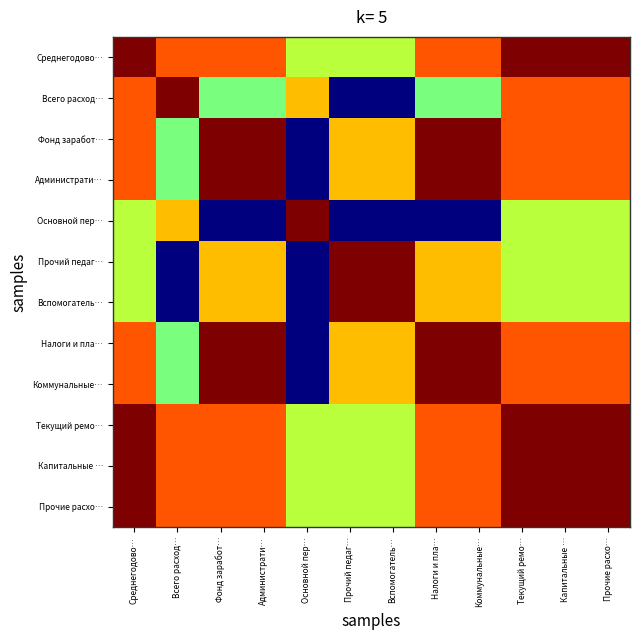

Reading left to right, extract all data points from this chart.

Среднегодово…: Среднегодово…=1.0	Всего расход…=0.8	Фонд заработ…=0.8	Администрати…=0.8	Основной пер…=0.6	Прочий педаг…=0.6	Вспомогатель…=0.6	Налоги и пла…=0.8	Коммунальные…=0.8	Текущий ремо…=1.0	Капитальные …=1.0	Прочие расхо…=1.0
Всего расход…: Среднегодово…=0.8	Всего расход…=1.0	Фонд заработ…=0.5	Администрати…=0.5	Основной пер…=0.7	Прочий педаг…=0.0	Вспомогатель…=0.0	Налоги и пла…=0.5	Коммунальные…=0.5	Текущий ремо…=0.8	Капитальные …=0.8	Прочие расхо…=0.8
Фонд заработ…: Среднегодово…=0.8	Всего расход…=0.5	Фонд заработ…=1.0	Администрати…=1.0	Основной пер…=0.0	Прочий педаг…=0.7	Вспомогатель…=0.7	Налоги и пла…=1.0	Коммунальные…=1.0	Текущий ремо…=0.8	Капитальные …=0.8	Прочие расхо…=0.8
Администрати…: Среднегодово…=0.8	Всего расход…=0.5	Фонд заработ…=1.0	Администрати…=1.0	Основной пер…=0.0	Прочий педаг…=0.7	Вспомогатель…=0.7	Налоги и пла…=1.0	Коммунальные…=1.0	Текущий ремо…=0.8	Капитальные …=0.8	Прочие расхо…=0.8
Основной пер…: Среднегодово…=0.6	Всего расход…=0.7	Фонд заработ…=0.0	Администрати…=0.0	Основной пер…=1.0	Прочий педаг…=0.0	Вспомогатель…=0.0	Налоги и пла…=0.0	Коммунальные…=0.0	Текущий ремо…=0.6	Капитальные …=0.6	Прочие расхо…=0.6
Прочий педаг…: Среднегодово…=0.6	Всего расход…=0.0	Фонд заработ…=0.7	Администрати…=0.7	Основной пер…=0.0	Прочий педаг…=1.0	Вспомогатель…=1.0	Налоги и пла…=0.7	Коммунальные…=0.7	Текущий ремо…=0.6	Капитальные …=0.6	Прочие расхо…=0.6
Вспомогатель…: Среднегодово…=0.6	Всего расход…=0.0	Фонд заработ…=0.7	Администрати…=0.7	Основной пер…=0.0	Прочий педаг…=1.0	Вспомогатель…=1.0	Налоги и пла…=0.7	Коммунальные…=0.7	Текущий ремо…=0.6	Капитальные …=0.6	Прочие расхо…=0.6
Налоги и пла…: Среднегодово…=0.8	Всего расход…=0.5	Фонд заработ…=1.0	Администрати…=1.0	Основной пер…=0.0	Прочий педаг…=0.7	Вспомогатель…=0.7	Налоги и пла…=1.0	Коммунальные…=1.0	Текущий ремо…=0.8	Капитальные …=0.8	Прочие расхо…=0.8
Коммунальные…: Среднегодово…=0.8	Всего расход…=0.5	Фонд заработ…=1.0	Администрати…=1.0	Основной пер…=0.0	Прочий педаг…=0.7	Вспомогатель…=0.7	Налоги и пла…=1.0	Коммунальные…=1.0	Текущий ремо…=0.8	Капитальные …=0.8	Прочие расхо…=0.8
Текущий ремо…: Среднегодово…=1.0	Всего расход…=0.8	Фонд заработ…=0.8	Администрати…=0.8	Основной пер…=0.6	Прочий педаг…=0.6	Вспомогатель…=0.6	Налоги и пла…=0.8	Коммунальные…=0.8	Текущий ремо…=1.0	Капитальные …=1.0	Прочие расхо…=1.0
Капитальные …: Среднегодово…=1.0	Всего расход…=0.8	Фонд заработ…=0.8	Администрати…=0.8	Основной пер…=0.6	Прочий педаг…=0.6	Вспомогатель…=0.6	Налоги и пла…=0.8	Коммунальные…=0.8	Текущий ремо…=1.0	Капитальные …=1.0	Прочие расхо…=1.0
Прочие расхо…: Среднегодово…=1.0	Всего расход…=0.8	Фонд заработ…=0.8	Администрати…=0.8	Основной пер…=0.6	Прочий педаг…=0.6	Вспомогатель…=0.6	Налоги и пла…=0.8	Коммунальные…=0.8	Текущий ремо…=1.0	Капитальные …=1.0	Прочие расхо…=1.0